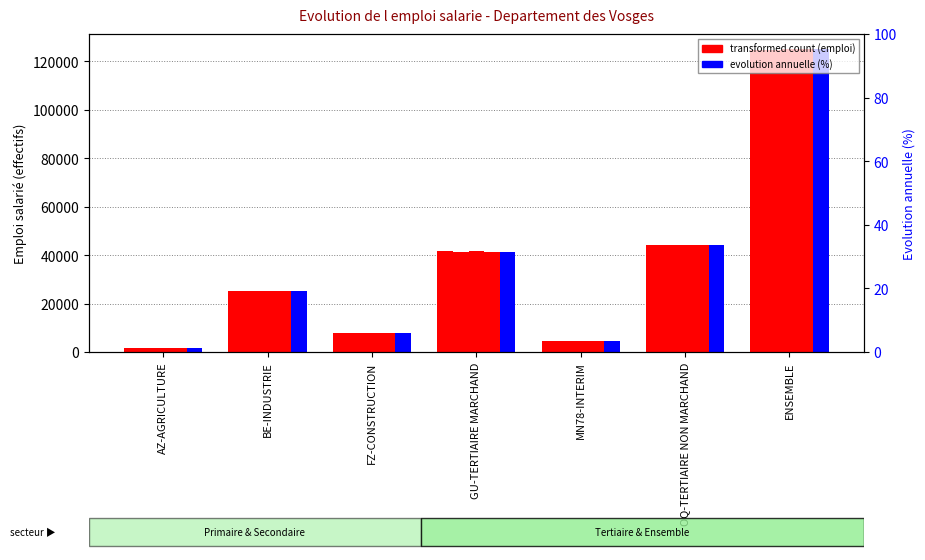

What position from the left is AZ-AGRICULTURE?

1